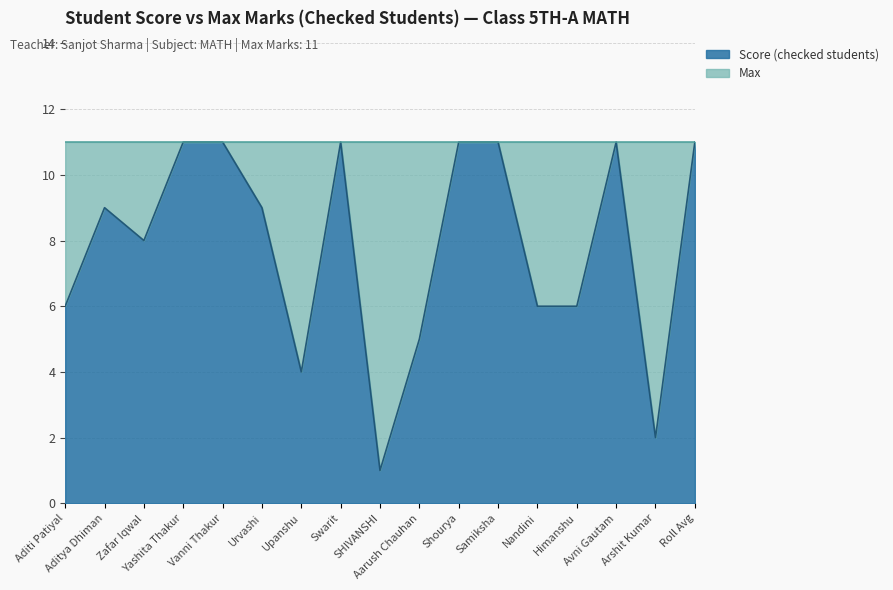

What is the sum of the values at Urvashi and SHIVANSHI?

10